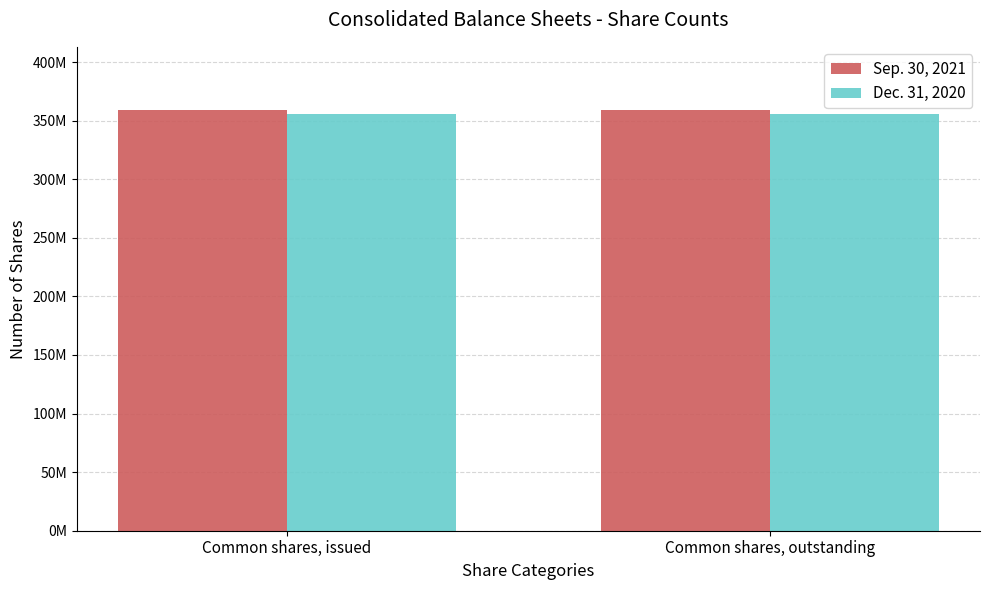

What are all the series names shown in the legend?

Sep. 30, 2021, Dec. 31, 2020